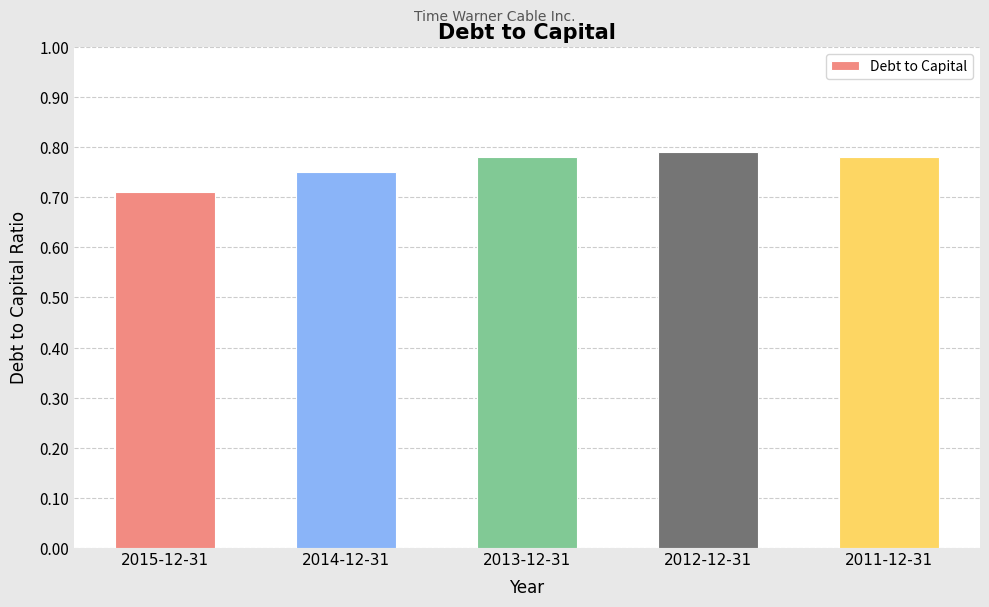

The chart shows a value of 1.0 at 2011-12-31. True or false?

False